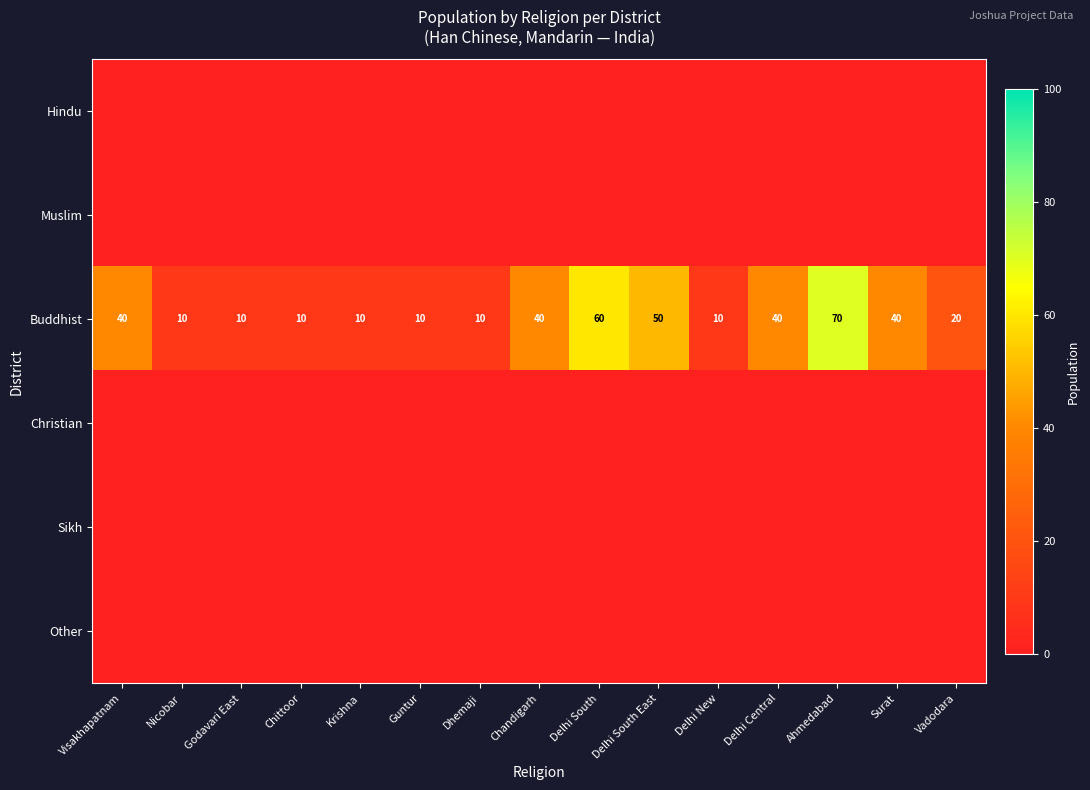

What is the sum of all Buddhist values?

430